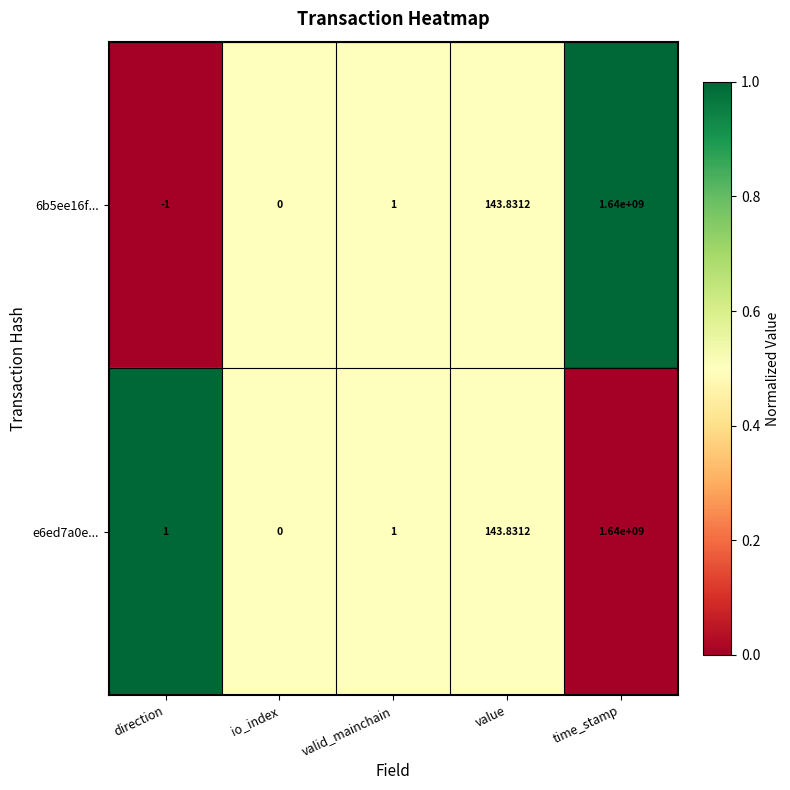

Which category has the highest value in the 6b5ee16f... series?

time_stamp